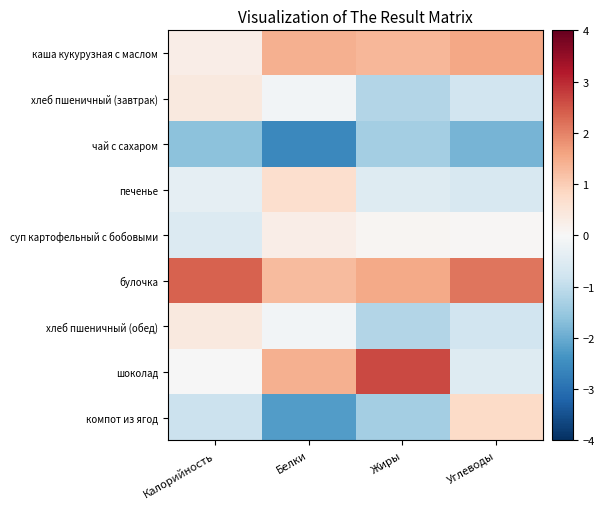

At which category is the sum across all series the highest?

Белки